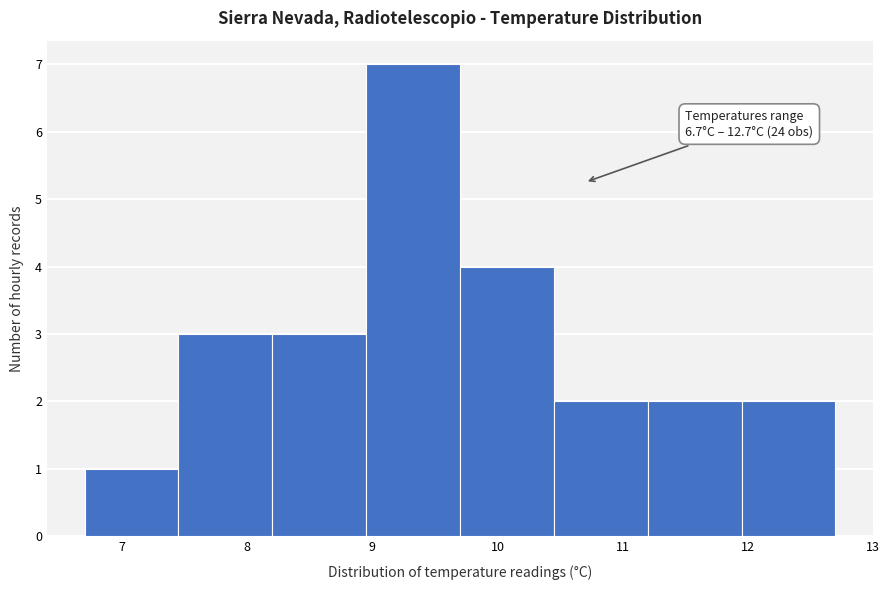

Over which range of the x-axis is the bar tallest?

8.95 to 9.70